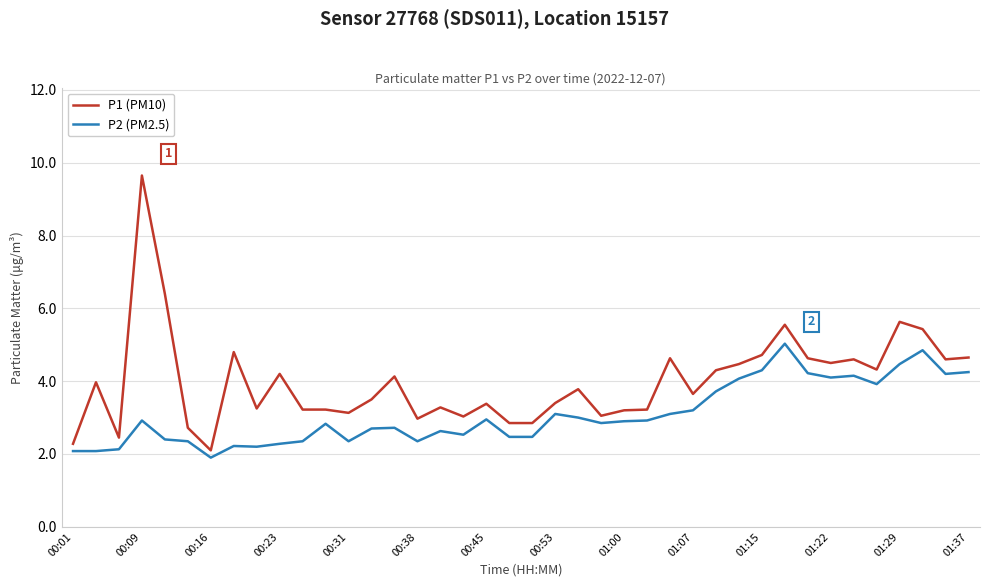

Does the chart have visible grid lines?

Yes